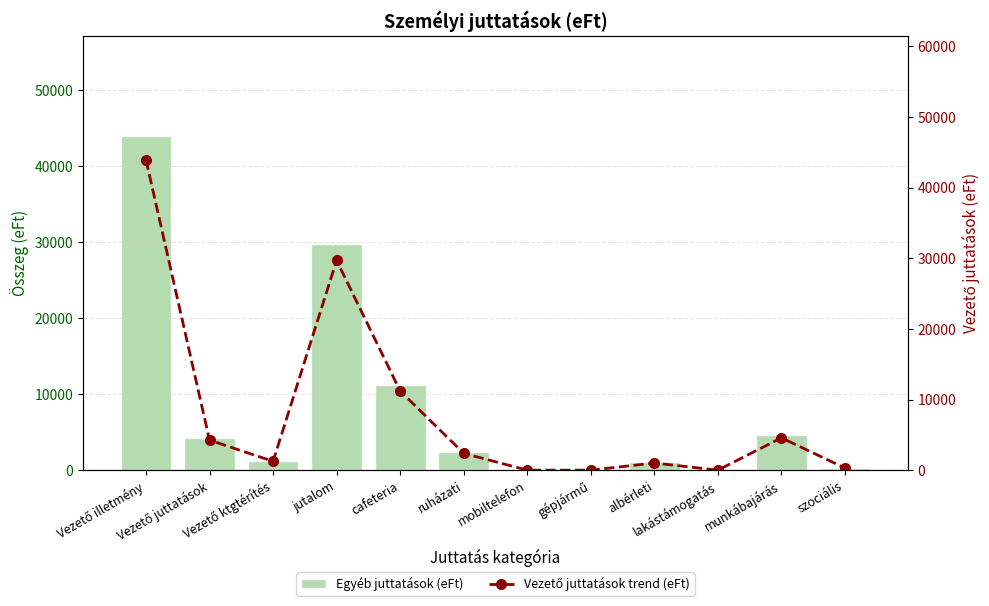

What is the value of the Egyéb juttatások (eFt) bar at the 11th from the left?

4578